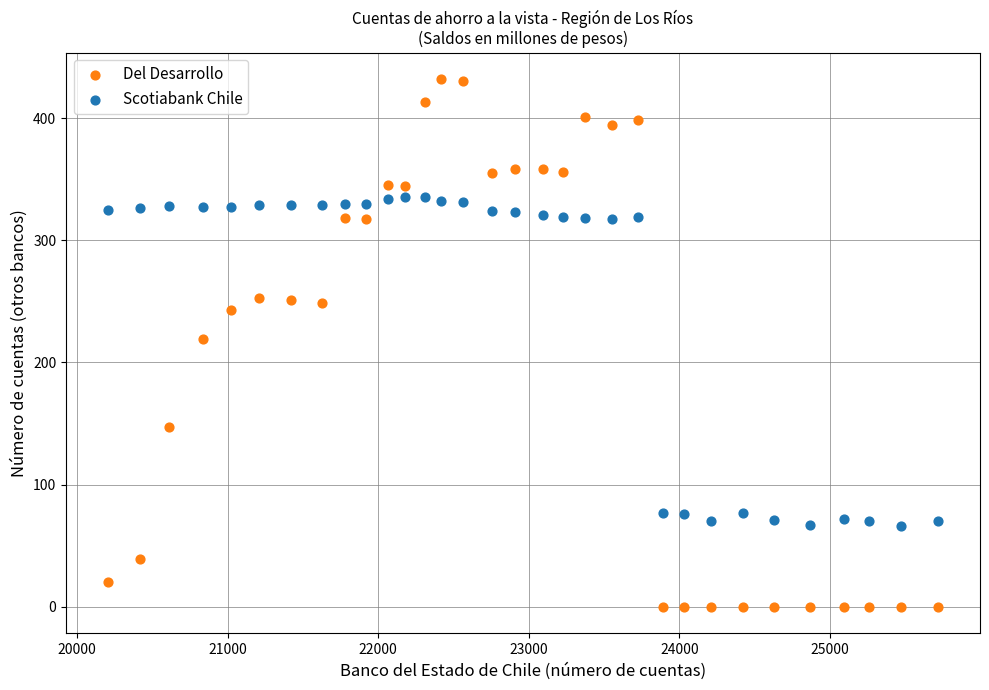

Across all data points, what is the range of X values (max minus min)?

5517